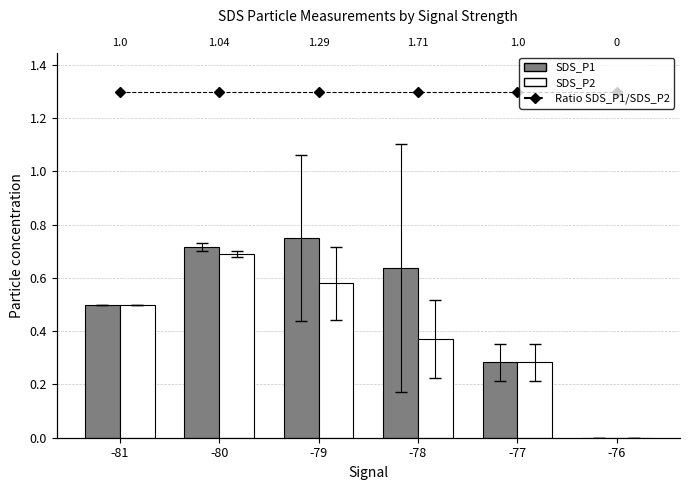

At which category does the chart reach its minimum across all series?

-76